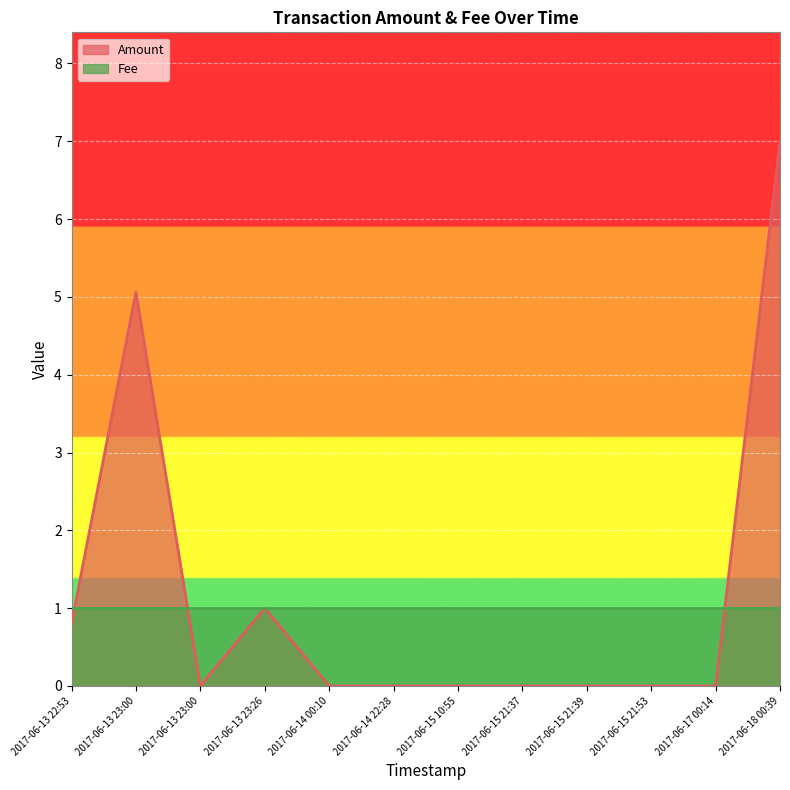

What is the change in value from 2017-06-13 23:00 to 2017-06-15 21:39?

-5.1